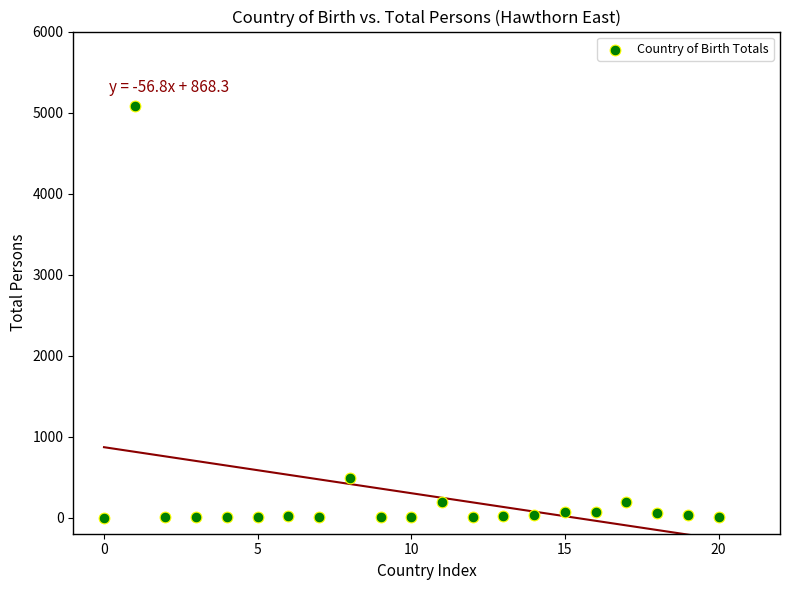

What Y value in the scatter plot is closest to 2543?

484